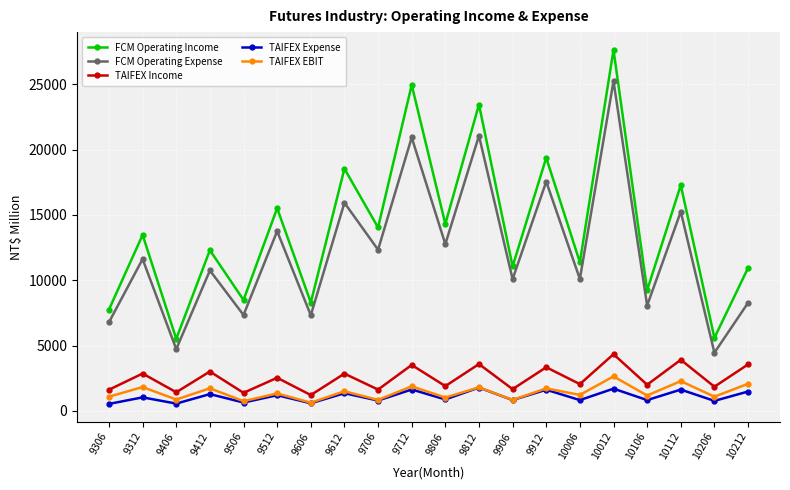

What is the difference between the maximum and minimum values in the FCM Operating Expense series?

20793